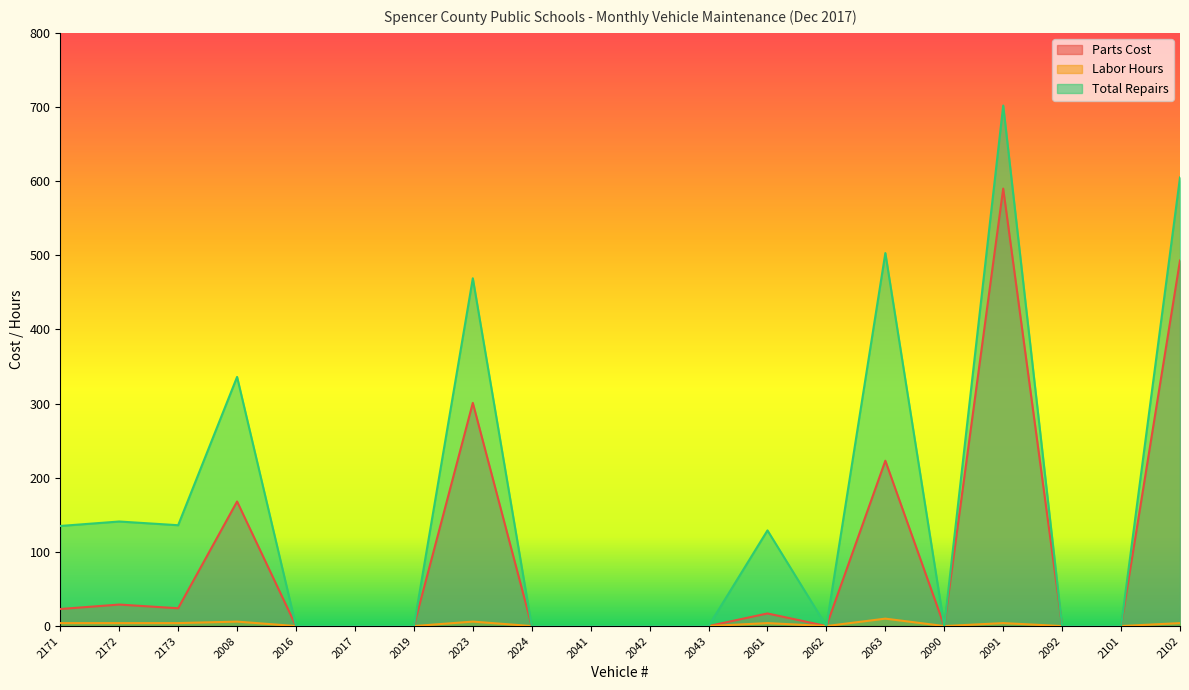

At which category is the sum across all series the highest?

2091